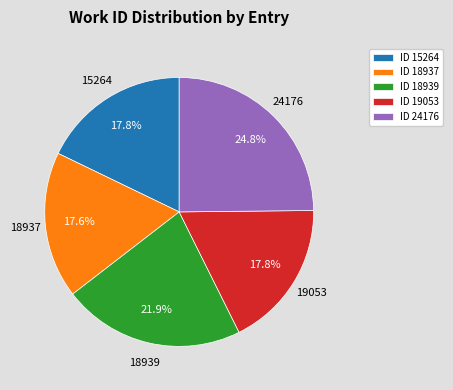

Do 24176 and 18937 together represent more than half of the pie?

No